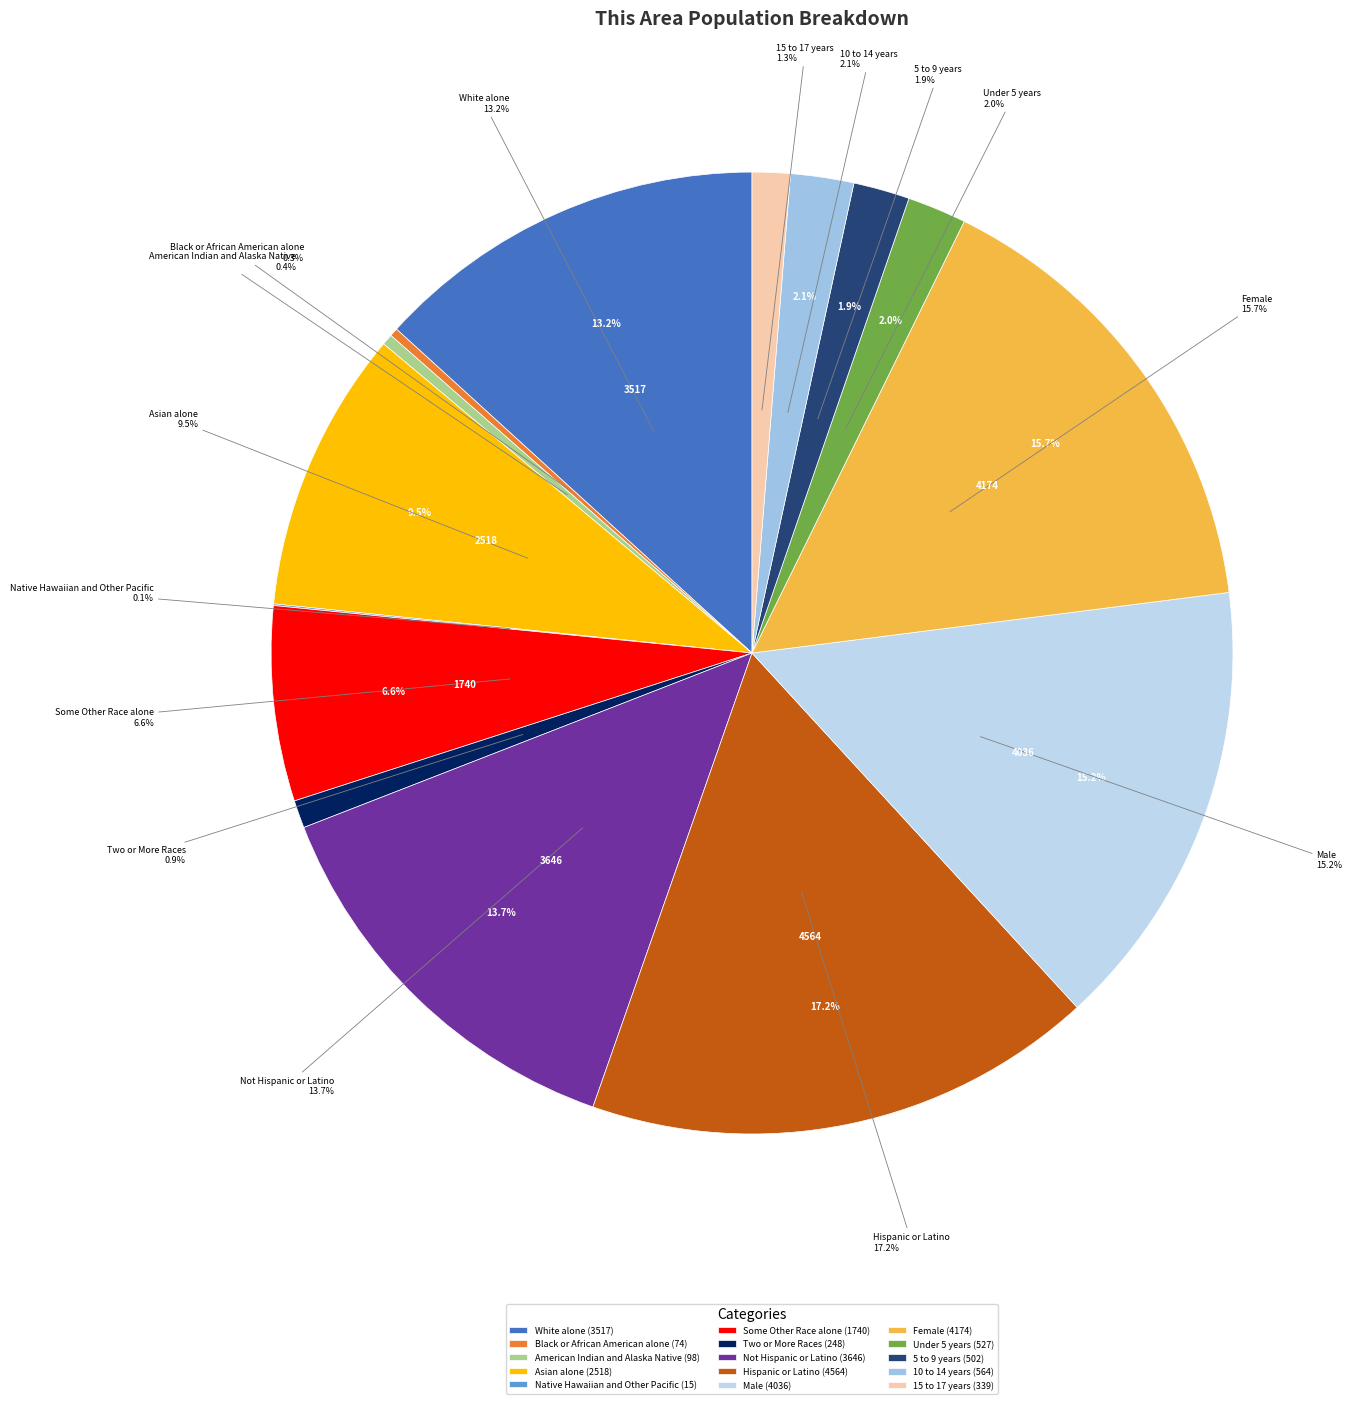

Approximately how many times larger is the value at Under 5 years compared to Native Hawaiian and Other Pacific?

35.1